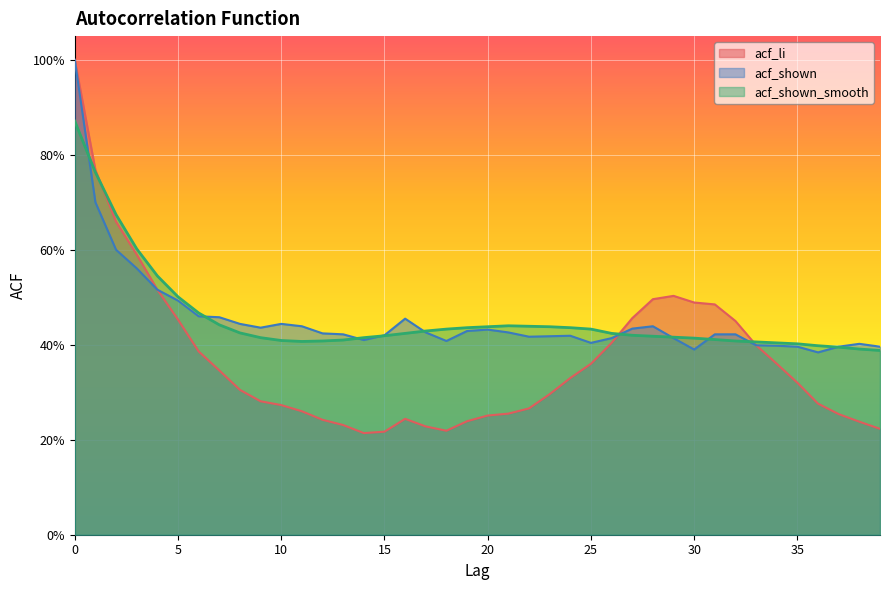

Rank the series at 39 from highest to lowest value.

acf_shown, acf_shown_smooth, acf_li